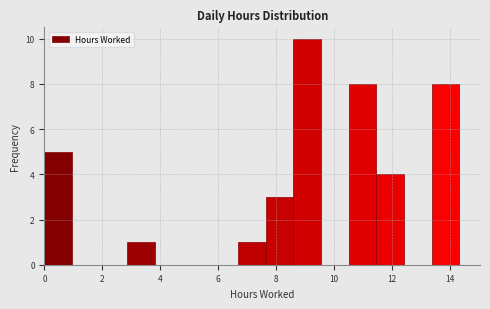

Reading left to right, list every bar in this chart as the range it spans on the x-axis followed by its height. Neither the bar edges nor the heights are printed on the chart, so give them approximately, as read against the axes.

0.0 to 1.0: 5
1.0 to 2.0: 0
2.0 to 2.8: 0
2.8 to 3.8: 1
3.8 to 4.8: 0
4.8 to 5.8: 0
5.8 to 6.6: 0
6.6 to 7.6: 1
7.6 to 8.6: 3
8.6 to 9.6: 10
9.6 to 10.6: 0
10.6 to 11.4: 8
11.4 to 12.4: 4
12.4 to 13.4: 0
13.4 to 14.4: 8